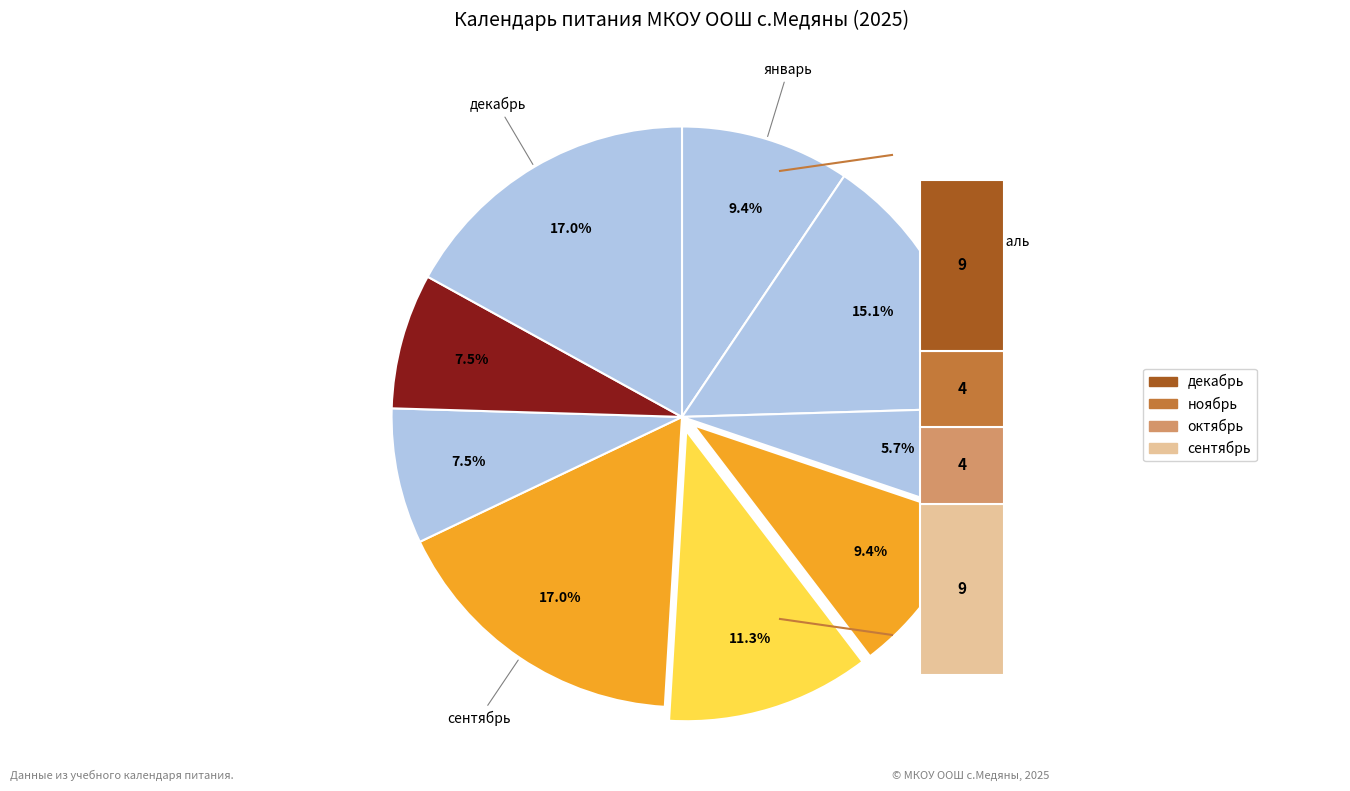

The апрель slice represents 9% of the pie. True or false?

True